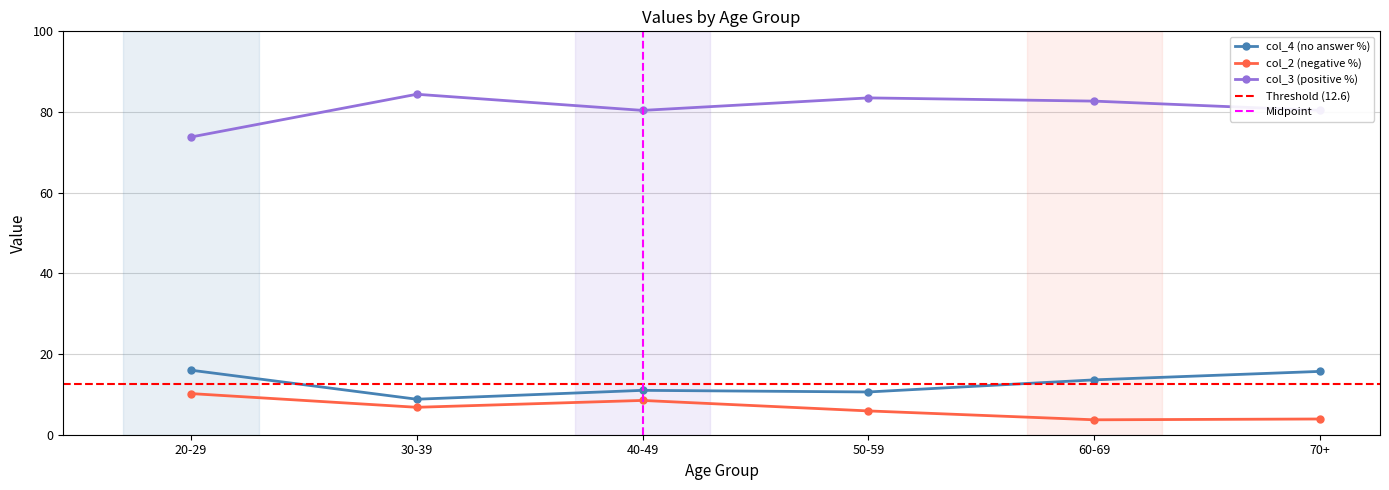

Which series has the largest total across all categories?

col_3